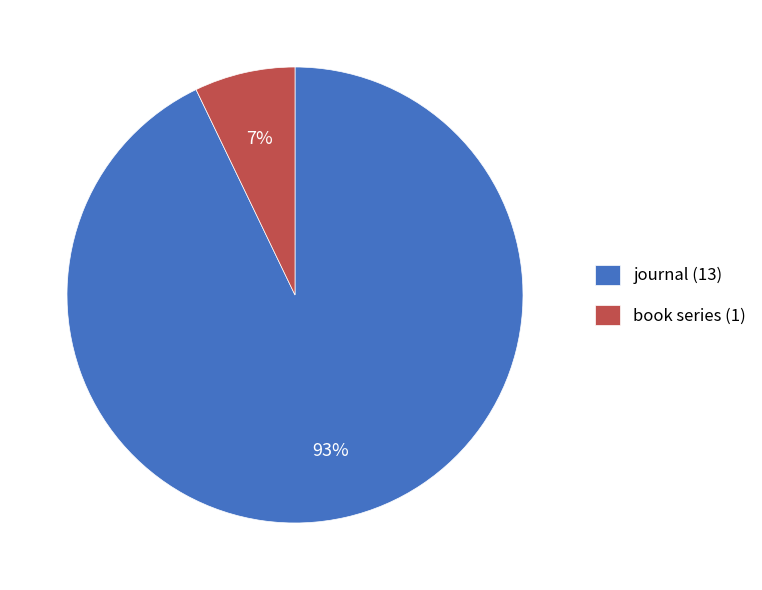

Is it true that journal is 86% of the pie?

False